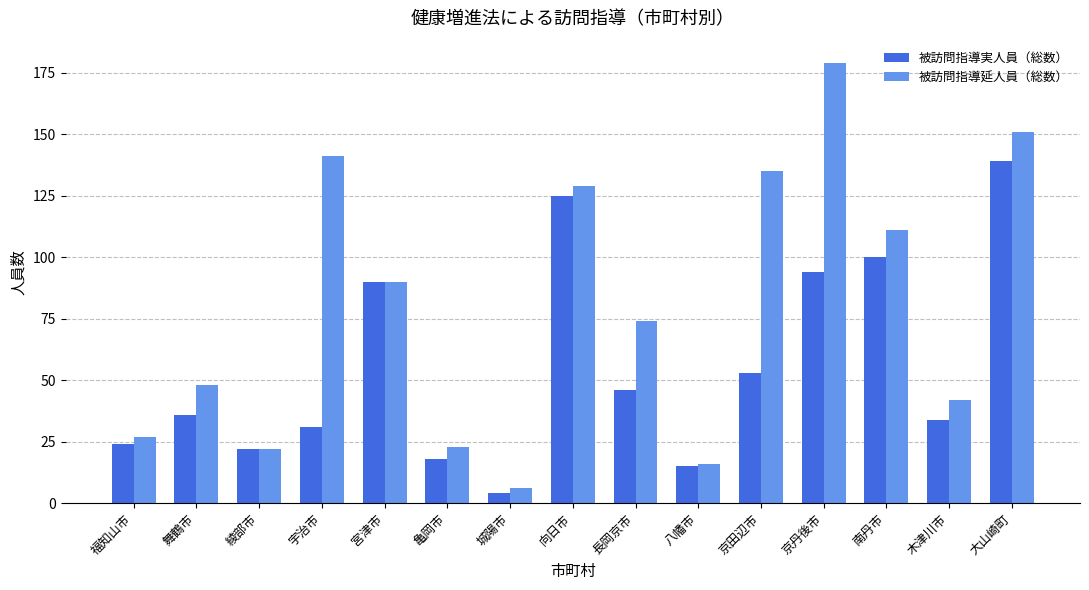

What is the difference between the 被訪問指導実人員（総数） values at 宮津市 and 亀岡市?

72